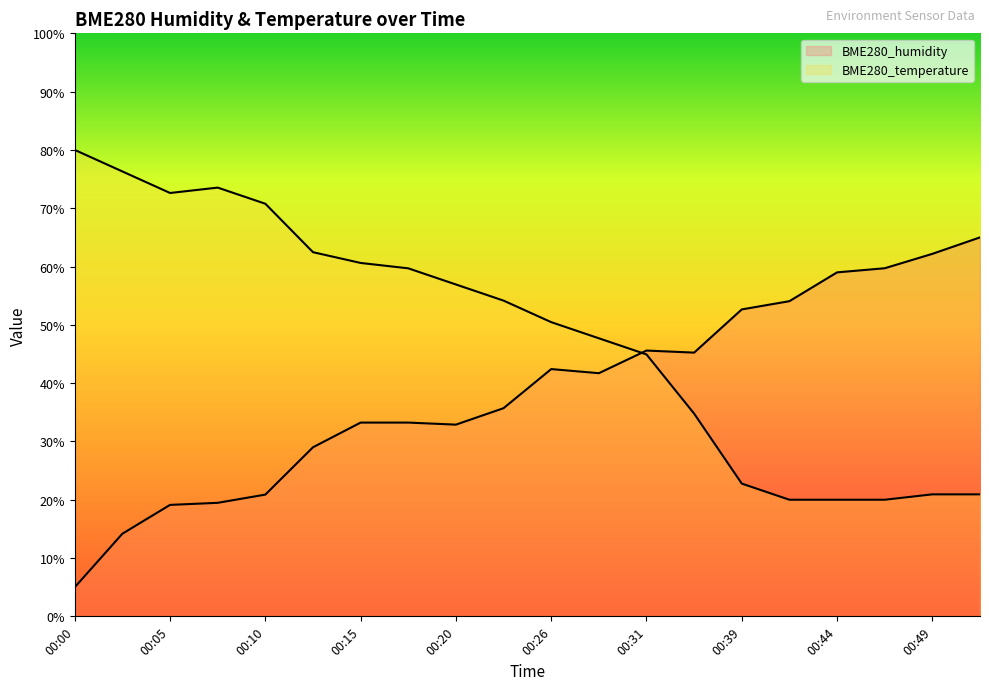

The value of BME280_temperature at 00:26 is 89.4. True or false?

False